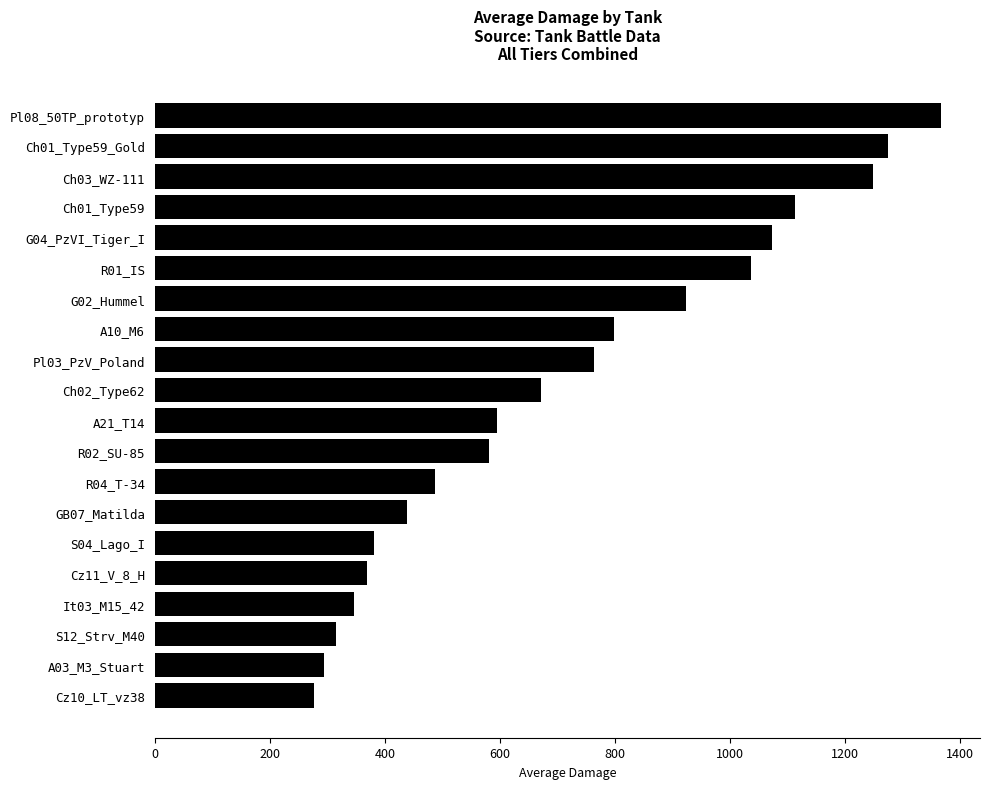

Which has a higher value, Cz10_LT_vz38 or GB07_Matilda?

GB07_Matilda